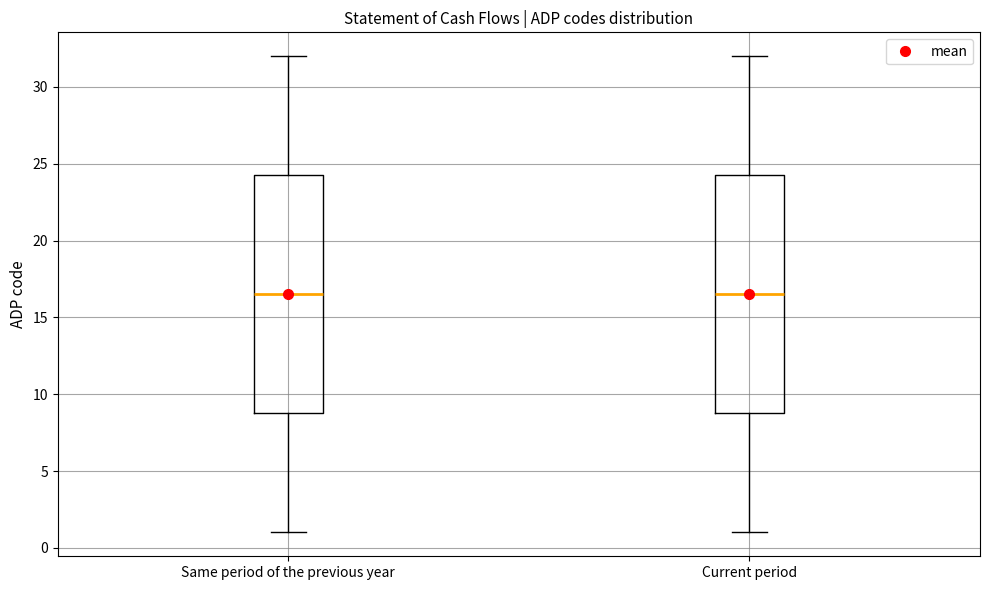

Where does the lower whisker of the box for Current period end on the y-axis? The values are not printed on the chart, so give them approximately, as read against the axis.

1.0